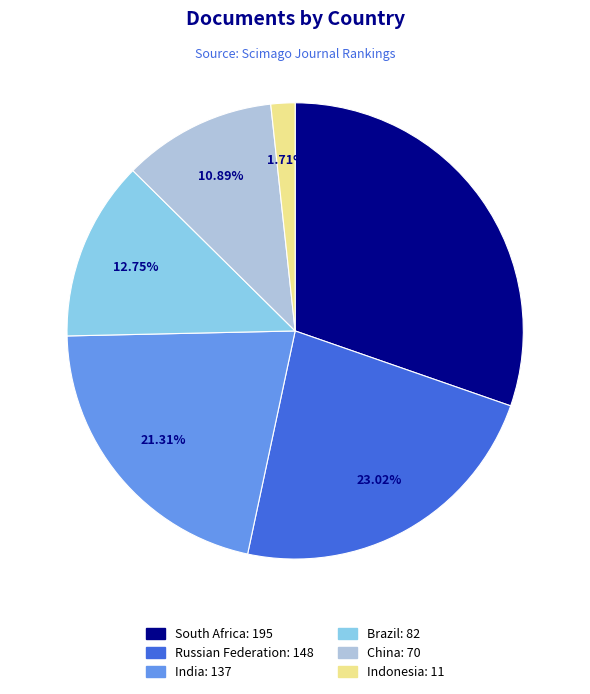

What is the ratio of the value at China to the value at Russian Federation?

0.5